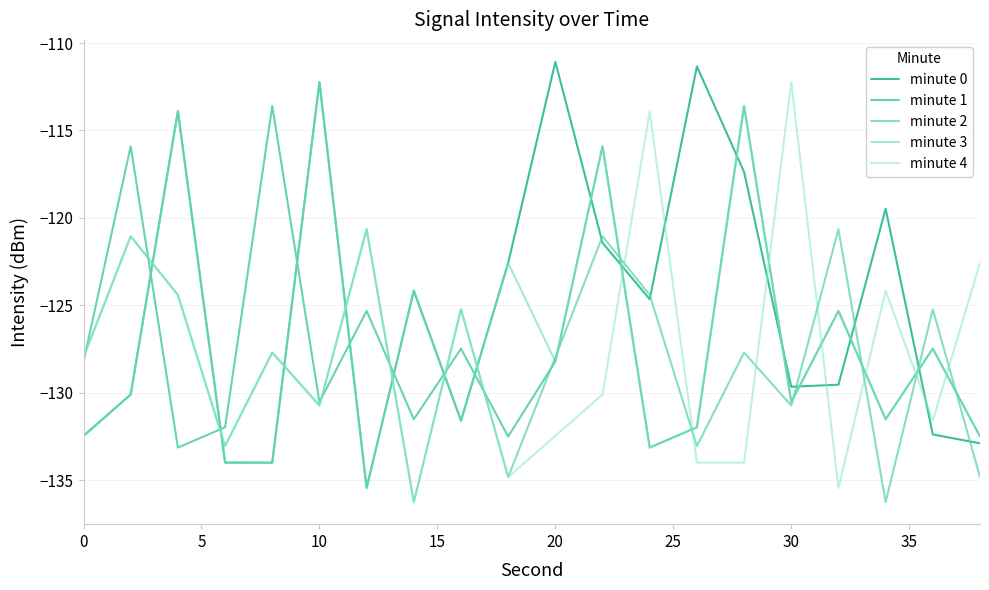

Which series has the widest spread of values?

minute 0